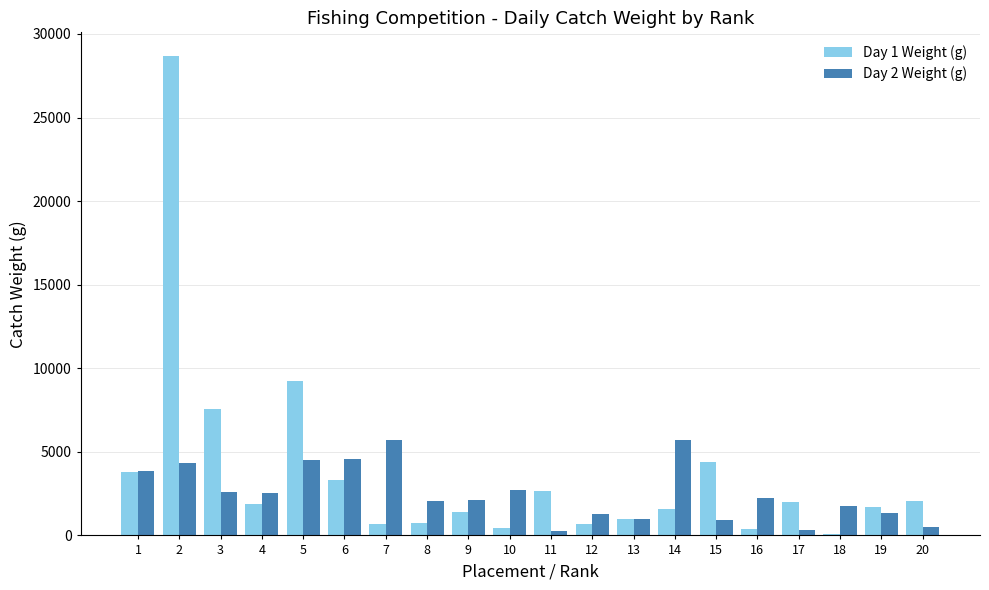

The value of Day 1 Weight (g) at 14 is 1591. True or false?

True